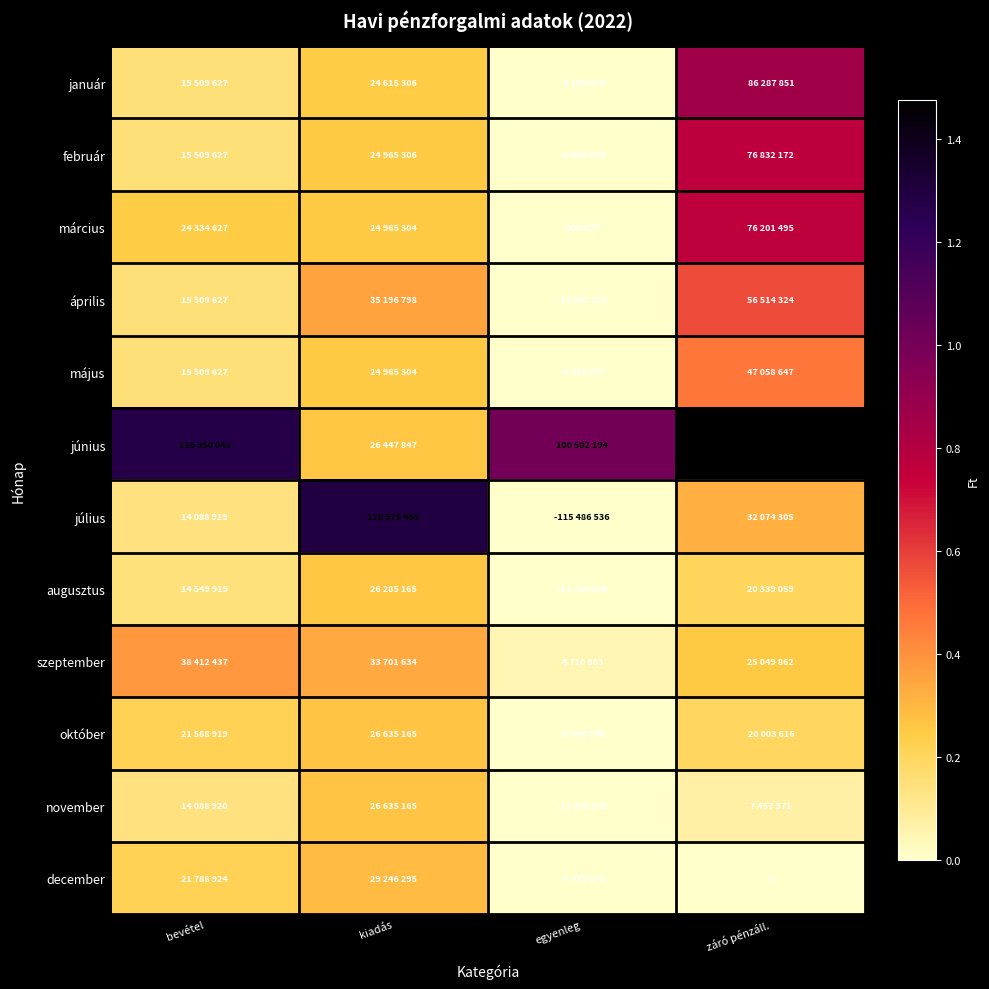

What is the minimum value shown in the chart?

-115486536